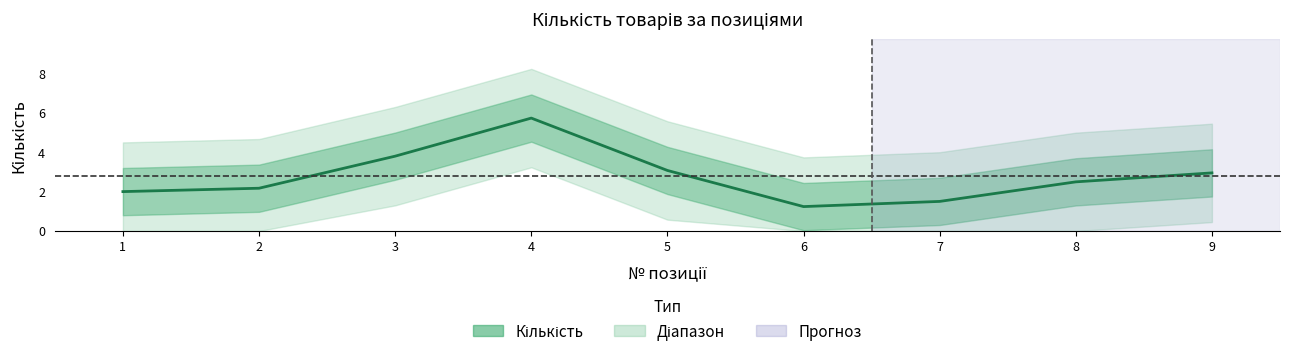

What is the difference between the second highest and minimum values?

2.6